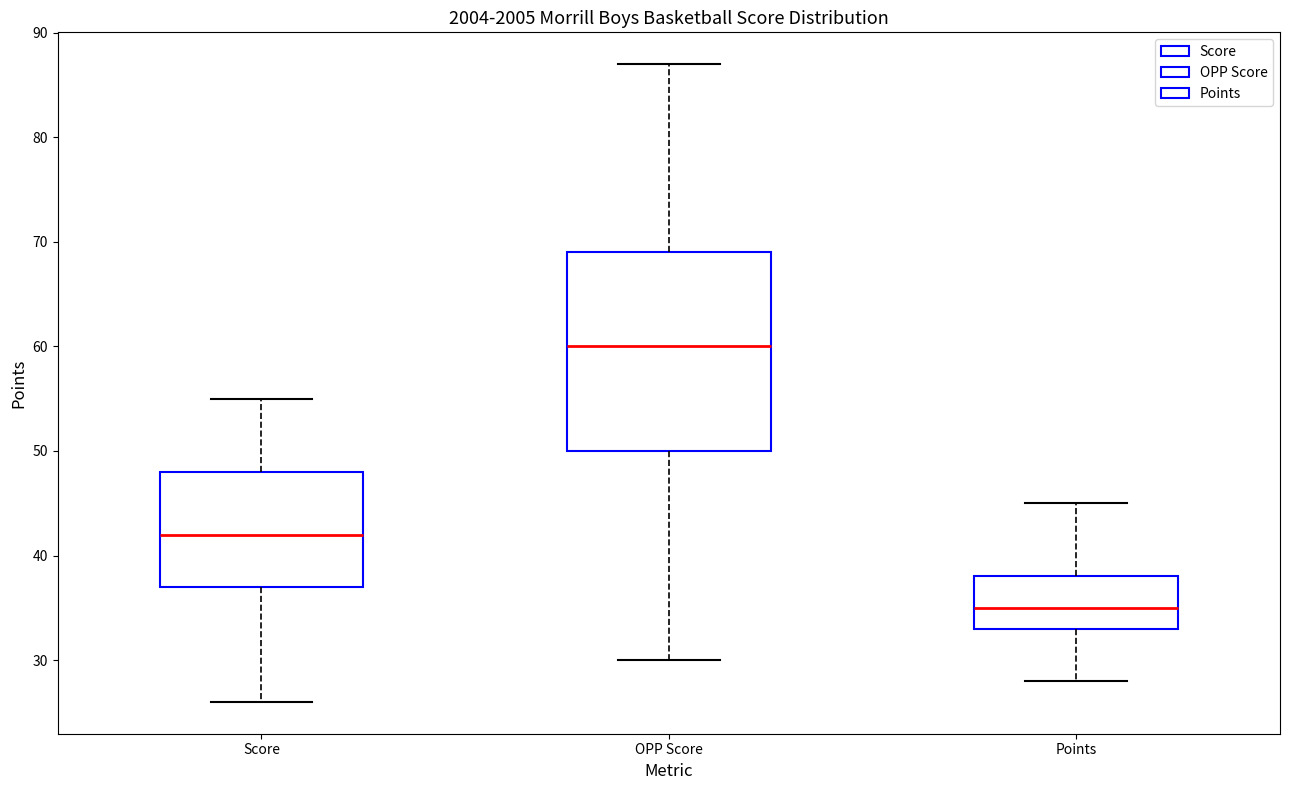

Reading left to right, read every box against the y-axis: the position of its median line, the range the box covers, and the ends of its whiskers. The values are not printed on the chart, so give them approximately, as read against the axis.

Score: median 42, box 37 to 48, whiskers 26 to 55
OPP Score: median 60, box 50 to 69, whiskers 30 to 87
Points: median 35, box 33 to 38, whiskers 28 to 45